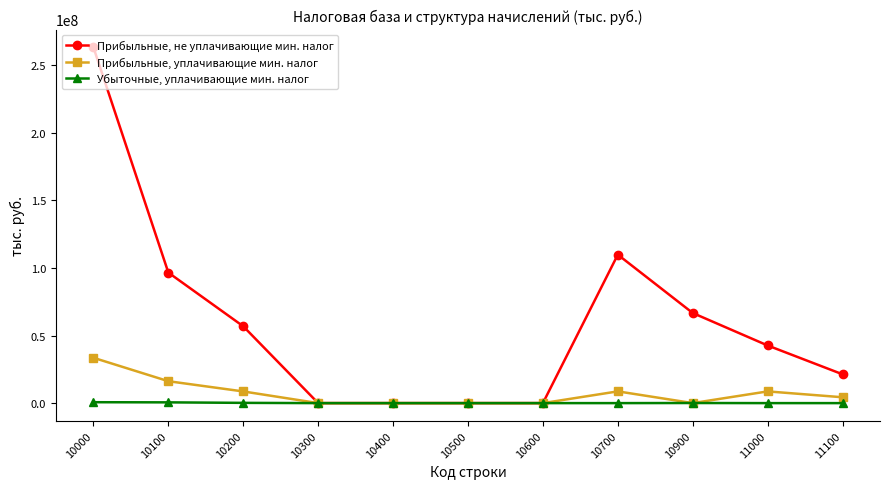

Read the Убыточные, уплачивающие мин. налог value at 10000, to the nearest 10.

671120